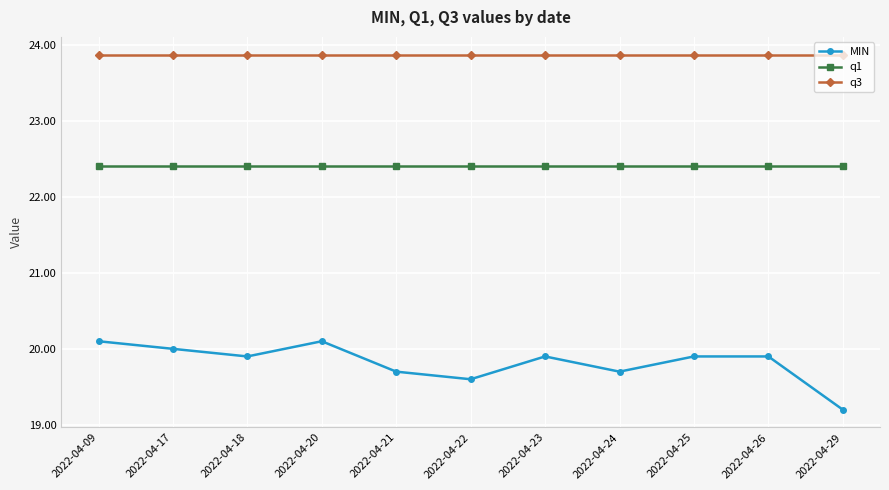

List the series in order of their peak value, lowest first.

MIN, q1, q3